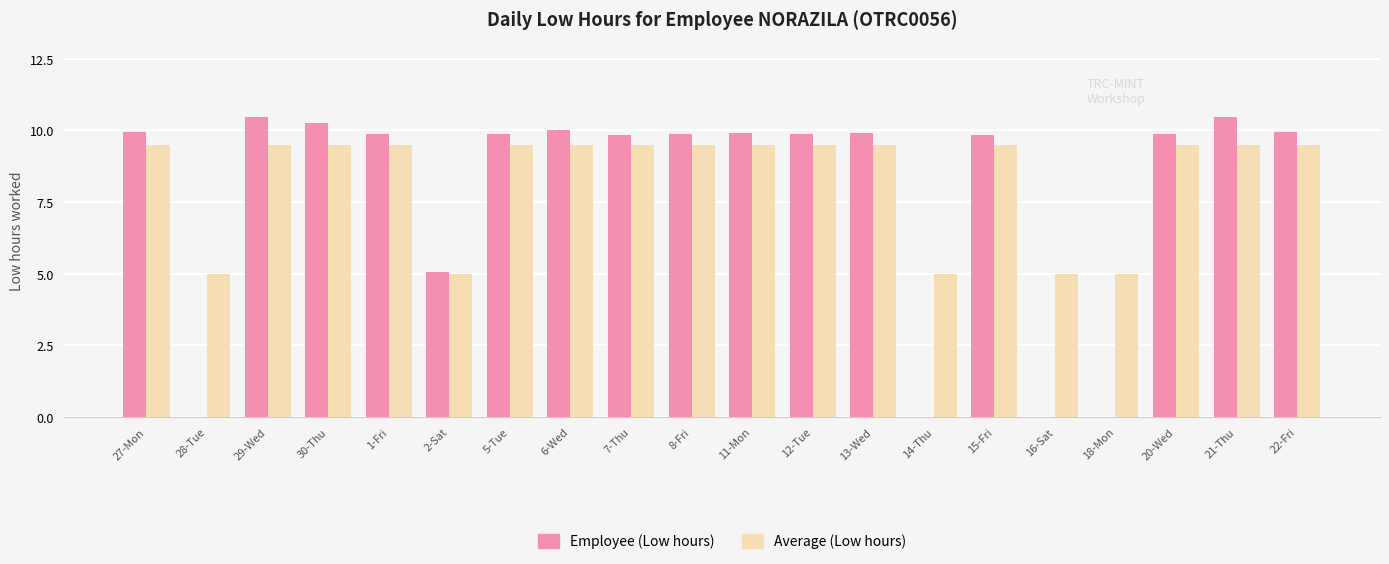

What is the sum of all Employee (Low hours) values?

155.0